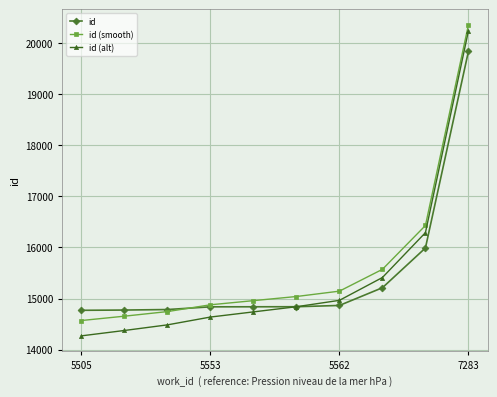

What is the value of the id (smooth) point at the 7th from the left?

15145